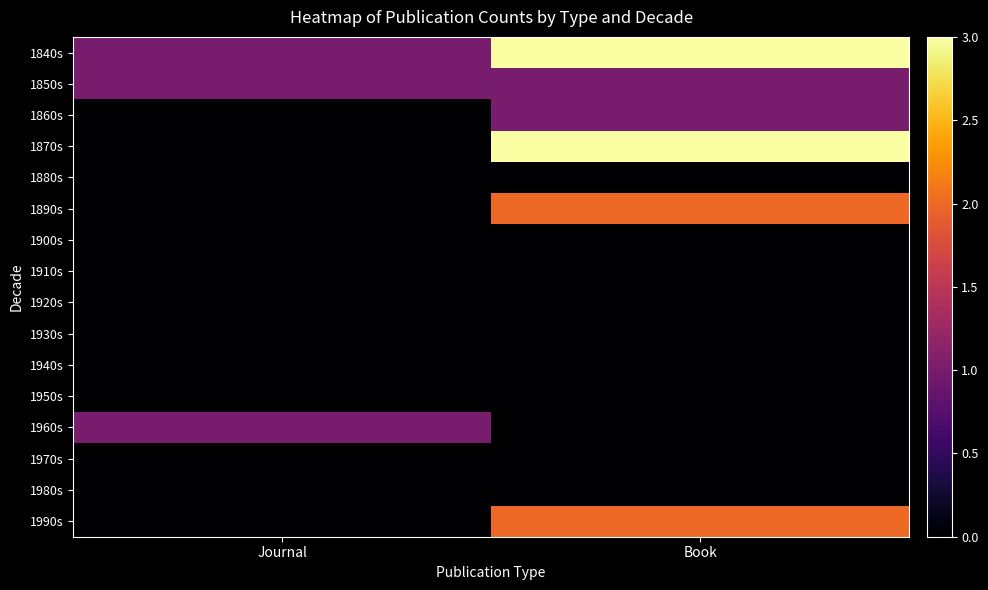

At how many categories does at least one series exceed 0?

2